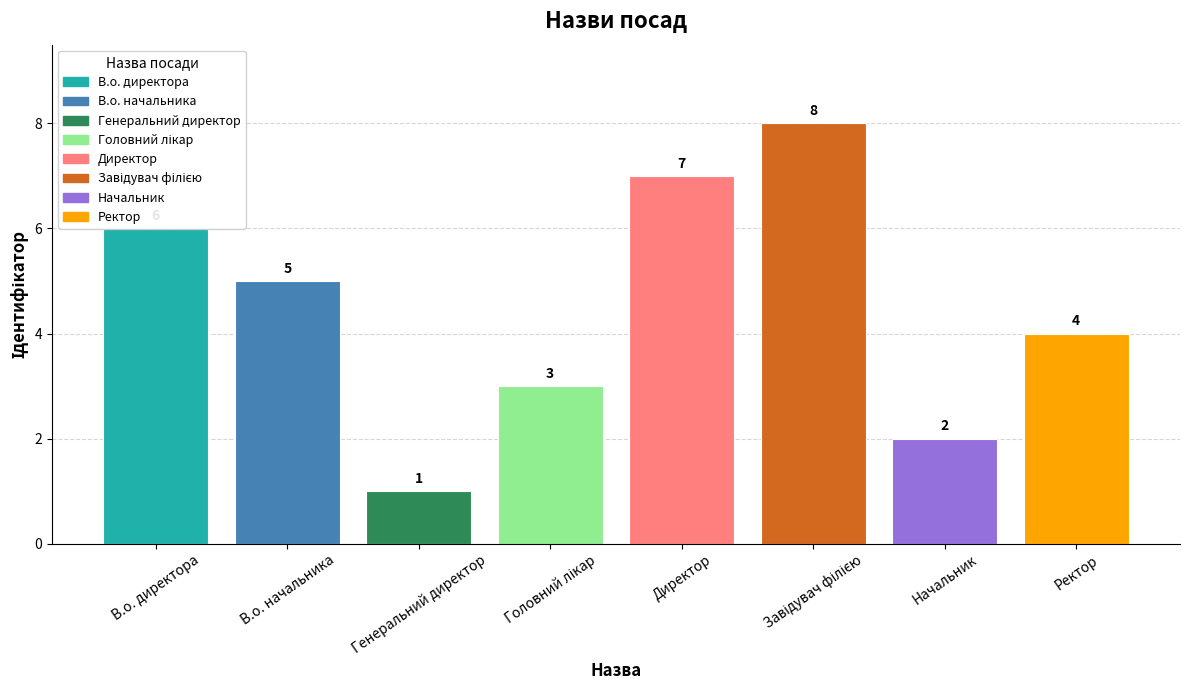

What is the ratio of the value at Начальник to the value at Генеральний директор?

2.0